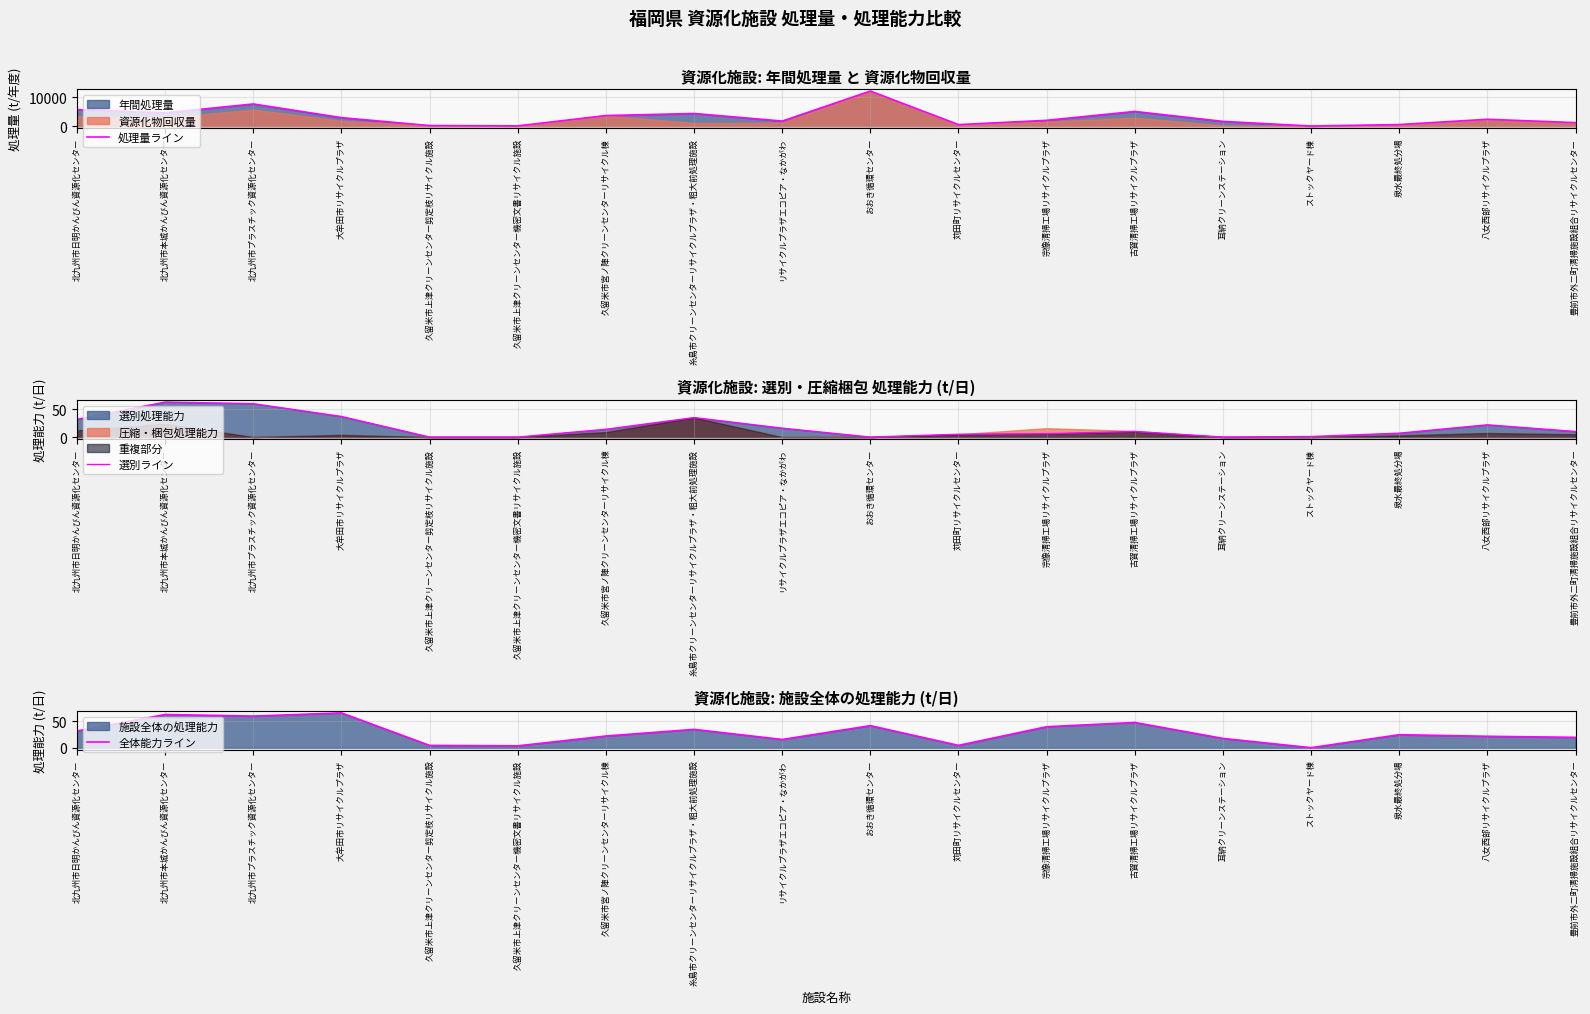

The 全体能力ライン series shows 7.0 at 久留米市上津クリーンセンター機密文書リサイクル施設. True or false?

False